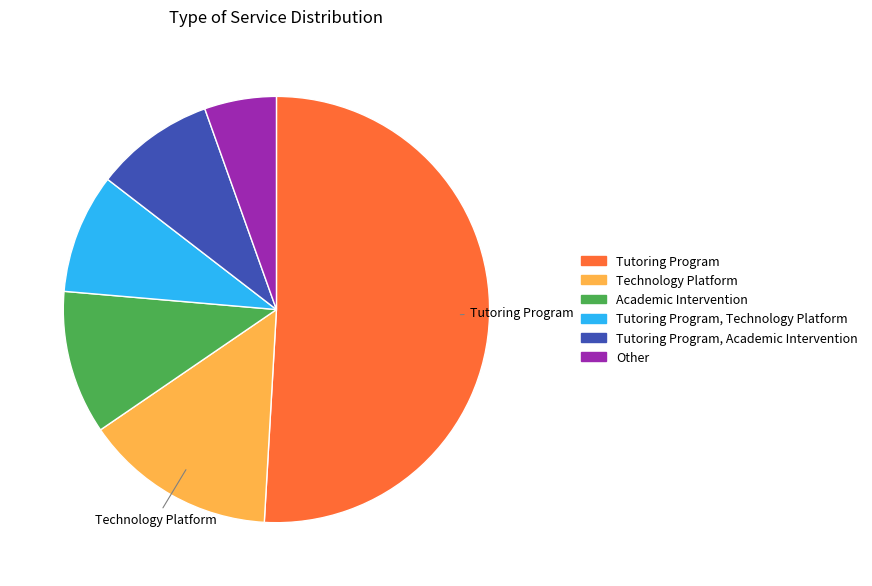

Which category accounts for the majority?

Tutoring Program